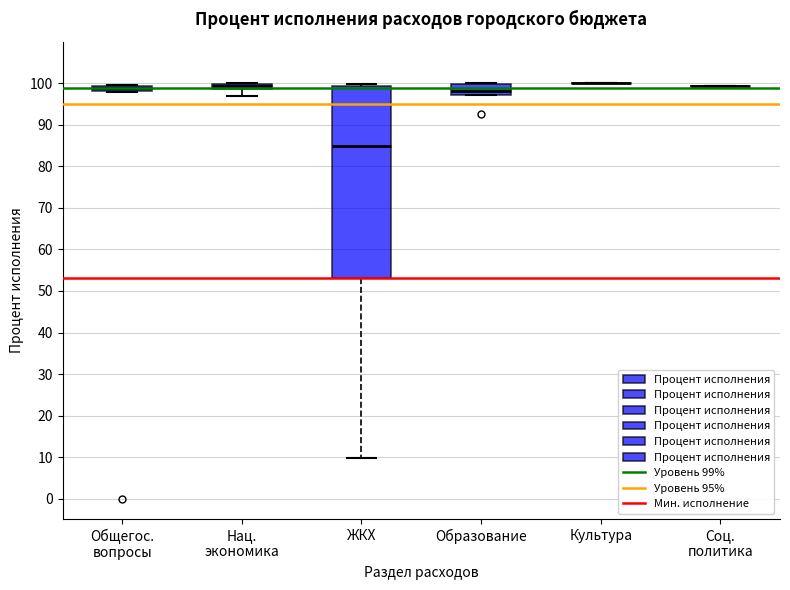

Where is the upper edge of the box for Общегос. вопросы on the y-axis? The values are not printed on the chart, so give them approximately, as read against the axis.

99